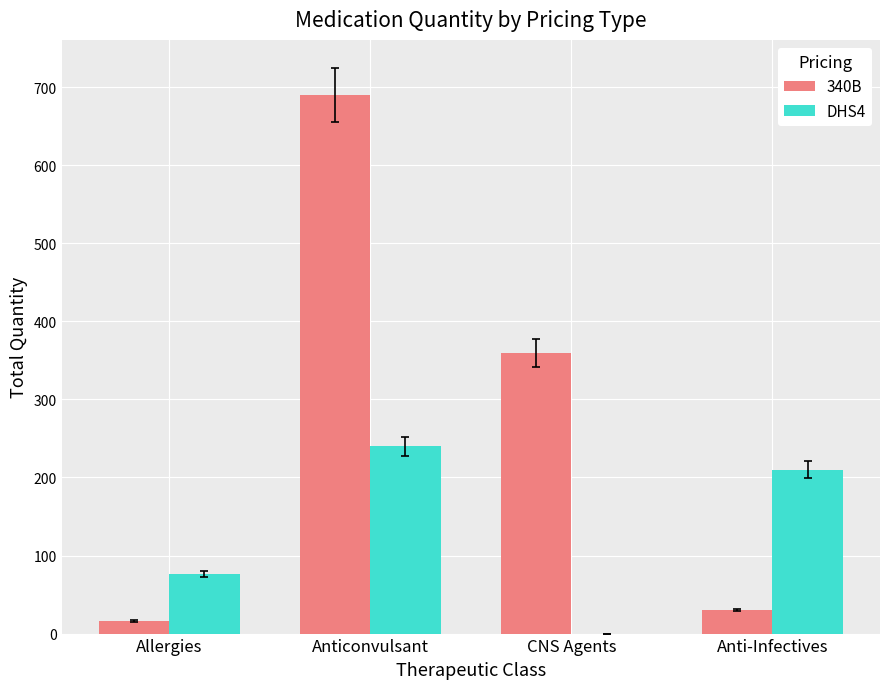

Are the bars horizontal?

No